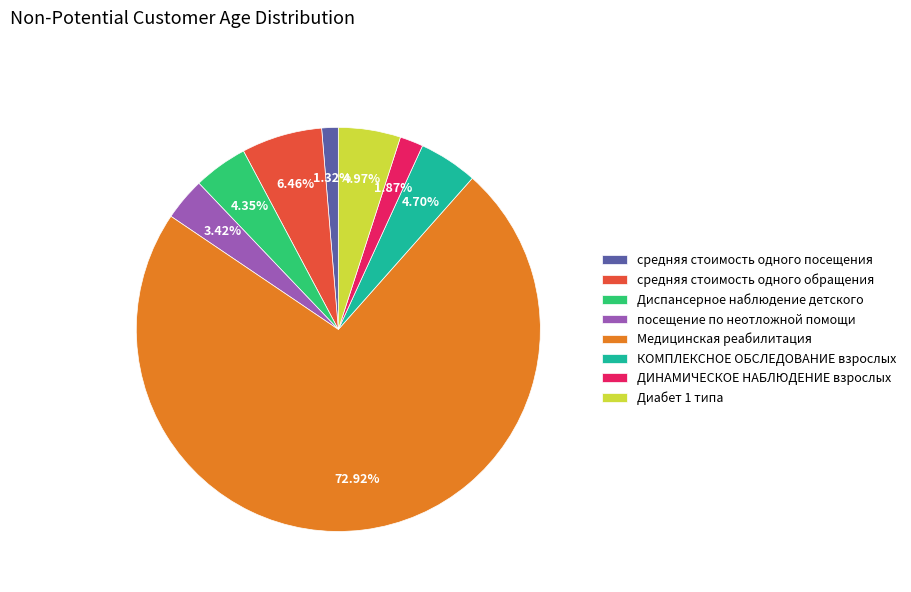

To the nearest percent, what is the difference between the largest and smallest slice percentages?

72%